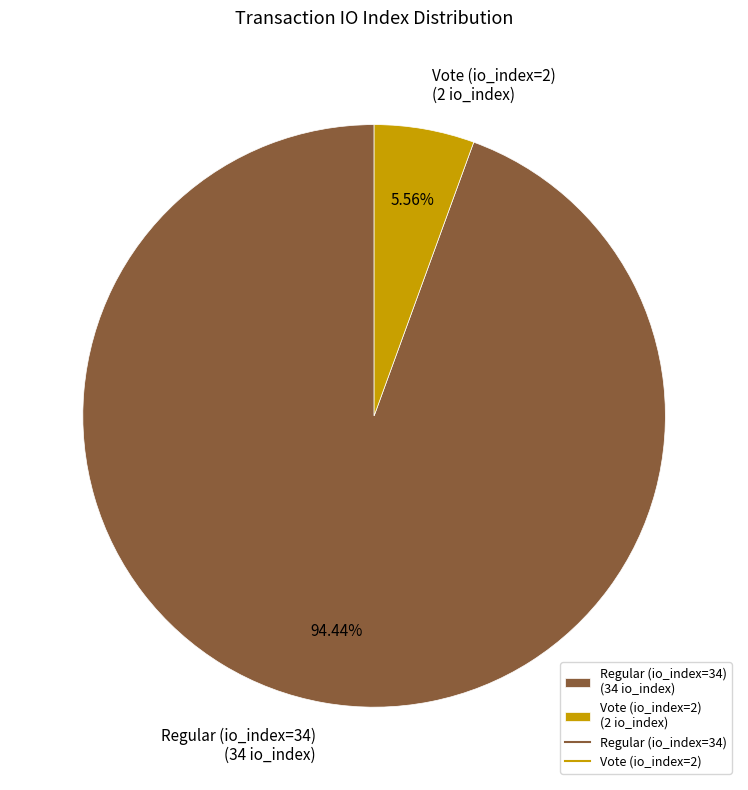

Which slice represents more than half of the pie?

Regular (io_index=34)